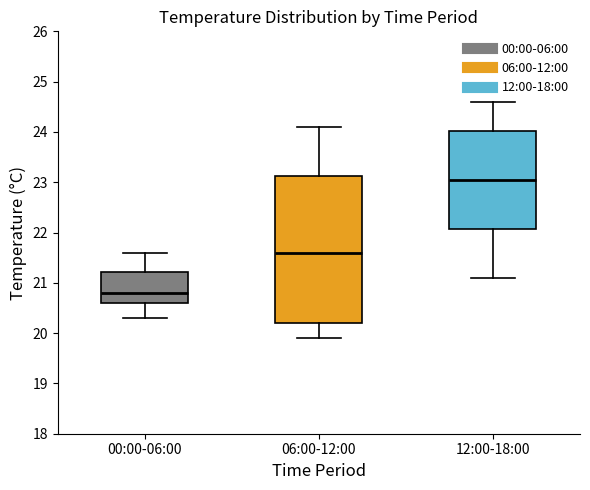

Where is the lower edge of the box for 00:00-06:00 on the y-axis? The values are not printed on the chart, so give them approximately, as read against the axis.

20.6